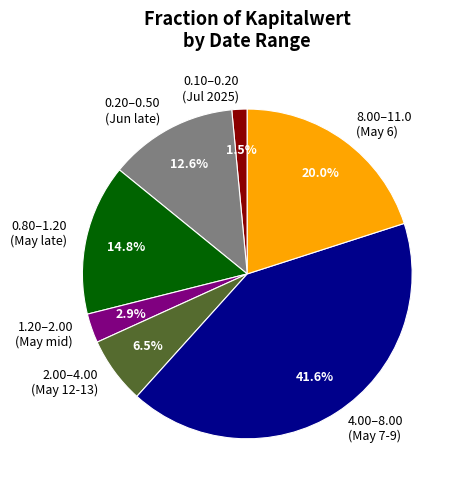

What is the smallest slice in the pie chart?

0.10–0.20 (Jul 2025)